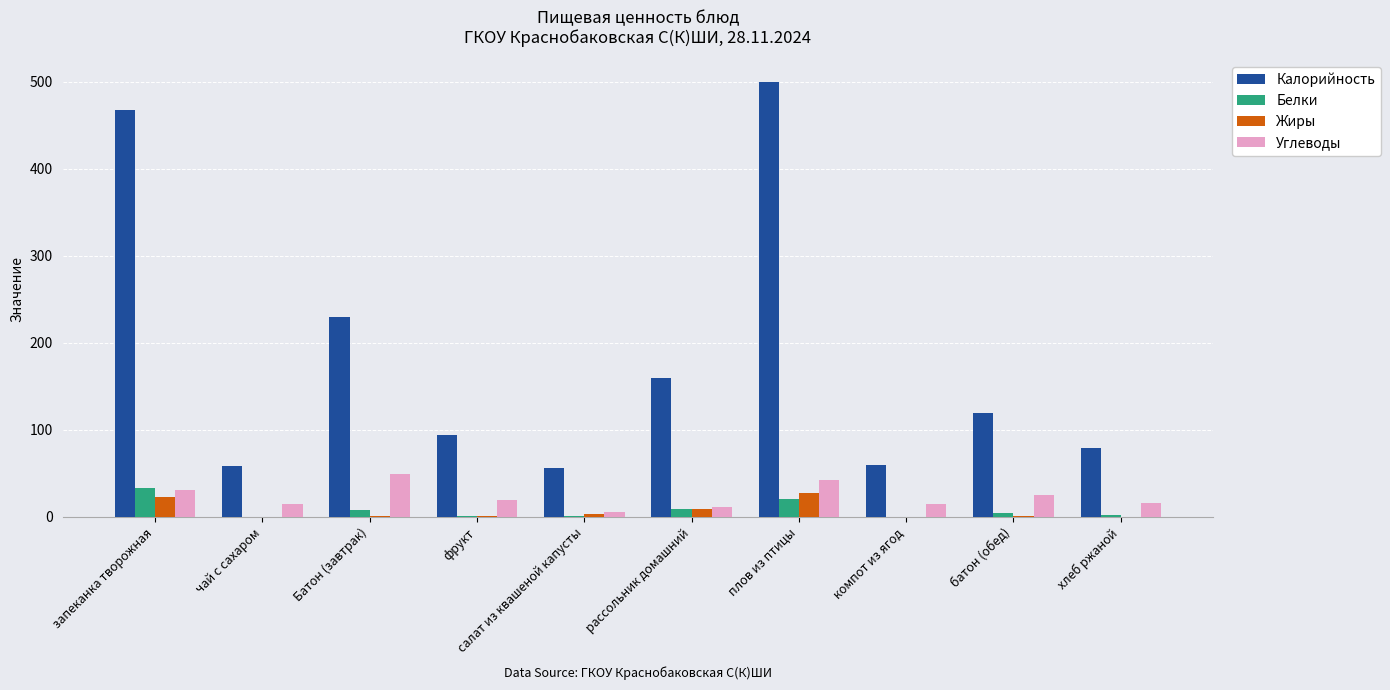

At which category is the sum across all series the highest?

плов из птицы